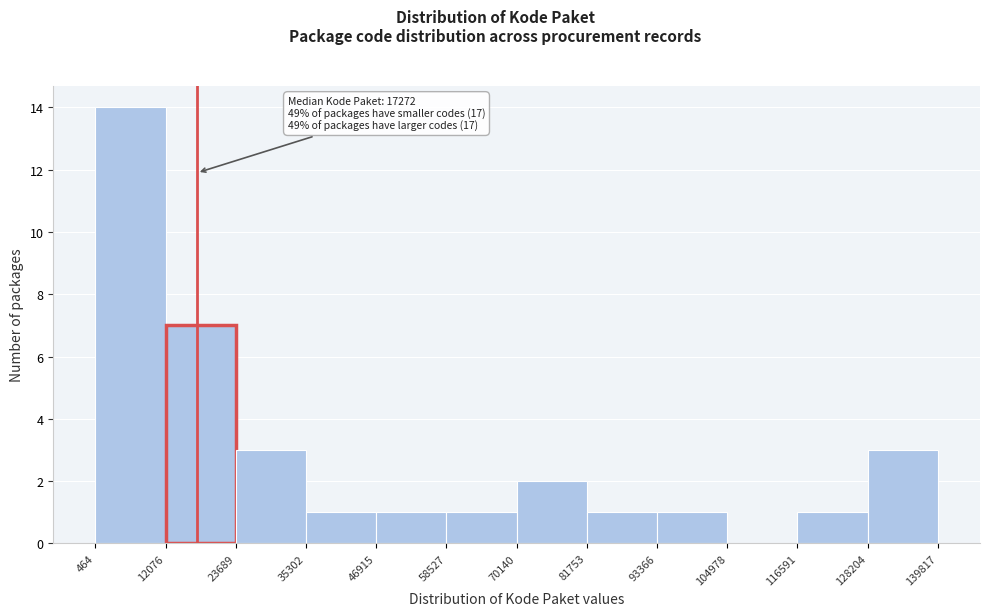

Which range on the x-axis has the tallest bar?

464 to 12076